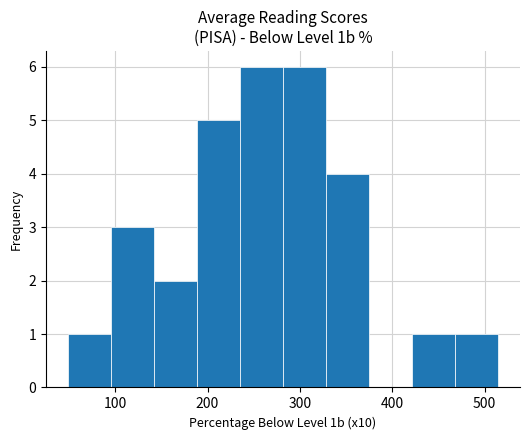

Reading left to right, transcribe this chart: for each bar, give the range it covers on the x-axis and its height. Neither the bar edges nor the heights are printed on the chart, so give them approximately, as read against the axes.

50 to 100: 1
100 to 140: 3
140 to 190: 2
190 to 240: 5
240 to 280: 6
280 to 330: 6
330 to 380: 4
380 to 420: 0
420 to 470: 1
470 to 510: 1